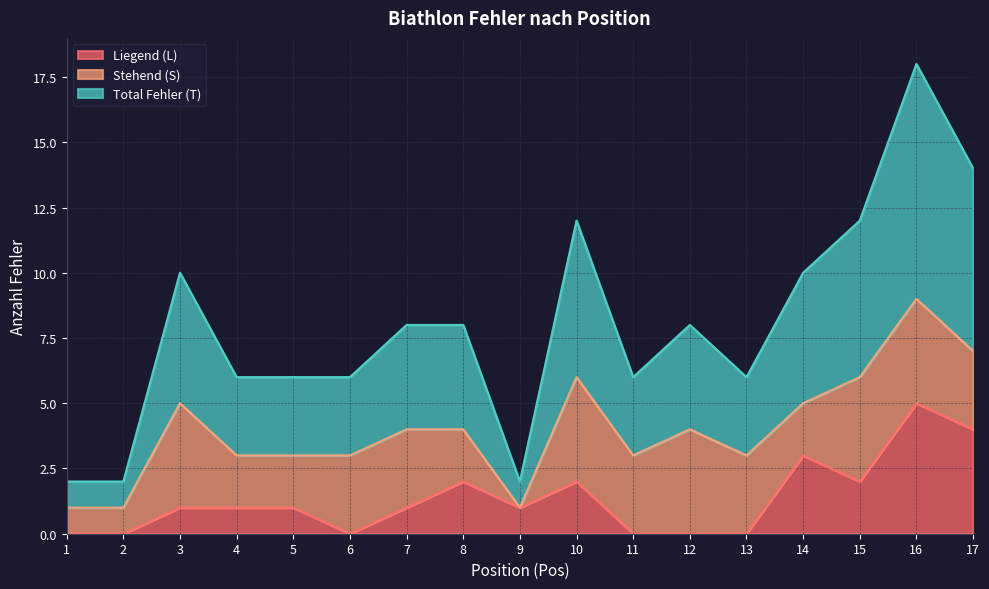

True or false: Liegend (L) has a value of 0 at 6.

True